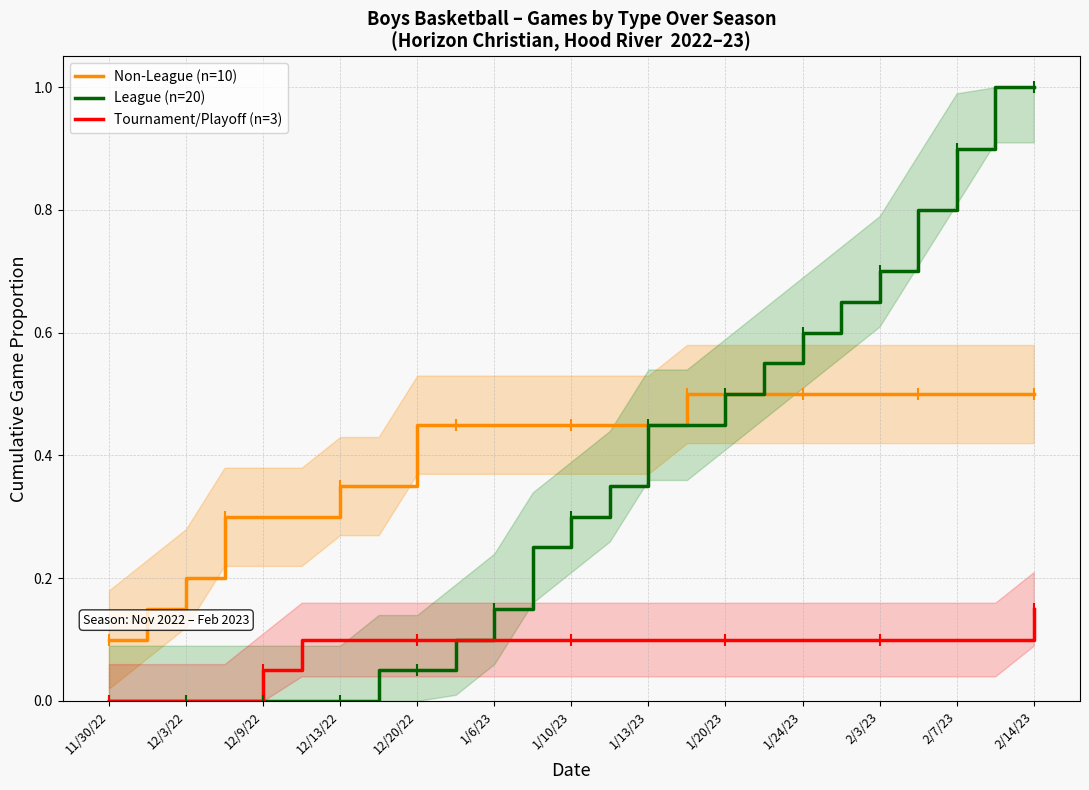

Rank the series by their maximum value, from lowest to highest.

Tournament/Playoff (n=3), Non-League (n=10), League (n=20)